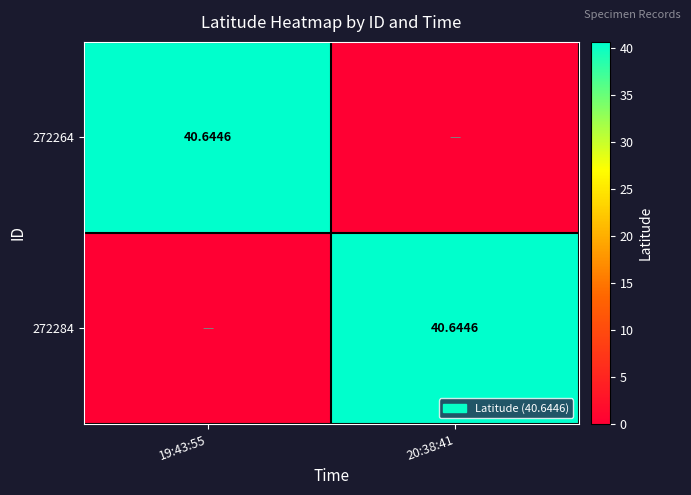

The 272264 series shows 40.6 at 19:43:55. True or false?

True